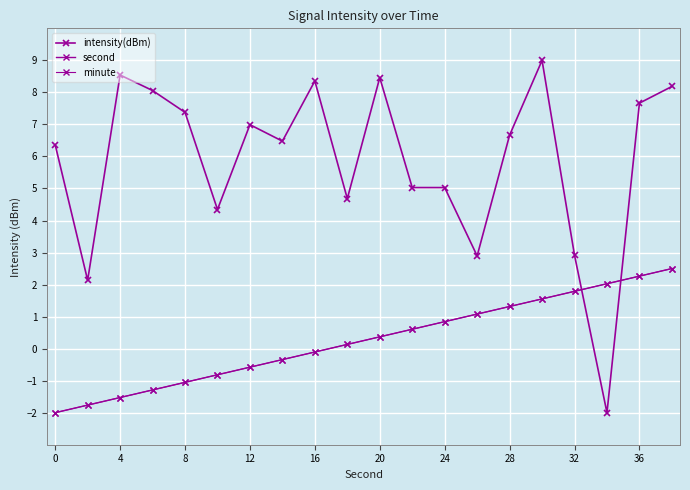

Rank the series by their maximum value, from highest to lowest.

intensity(dBm), second, minute